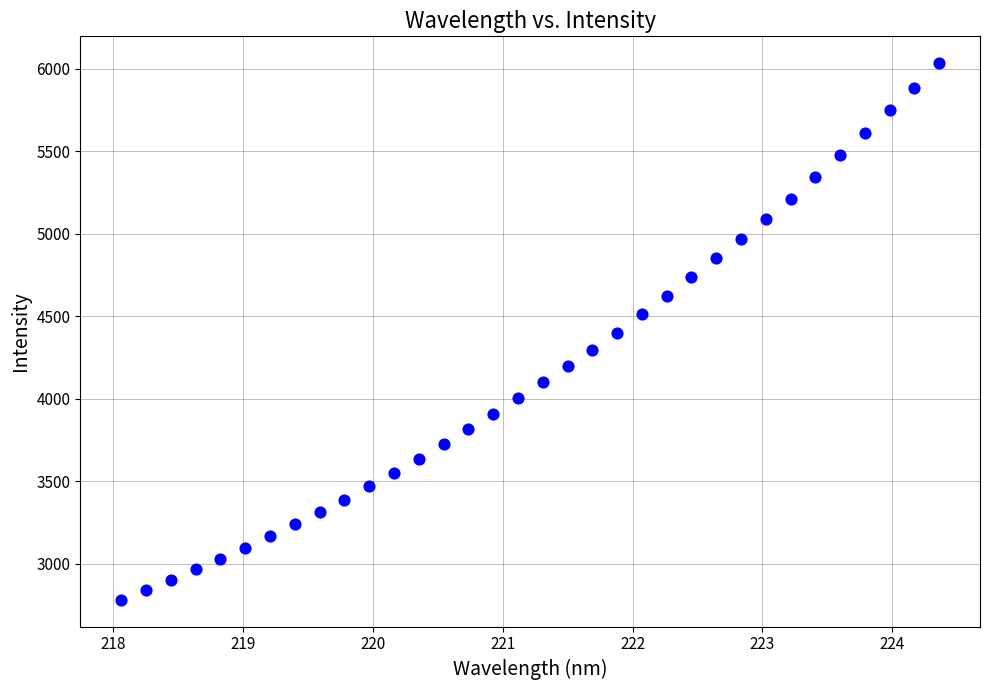

What is the range of X values (max minus min)?

6.3